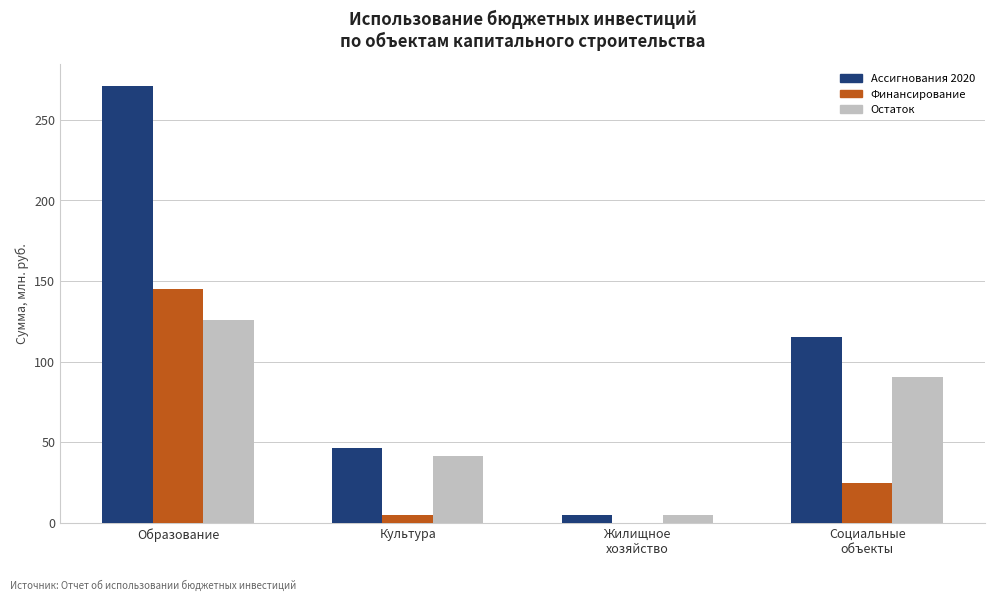

What is the sum of all Финансирование values?

175.0